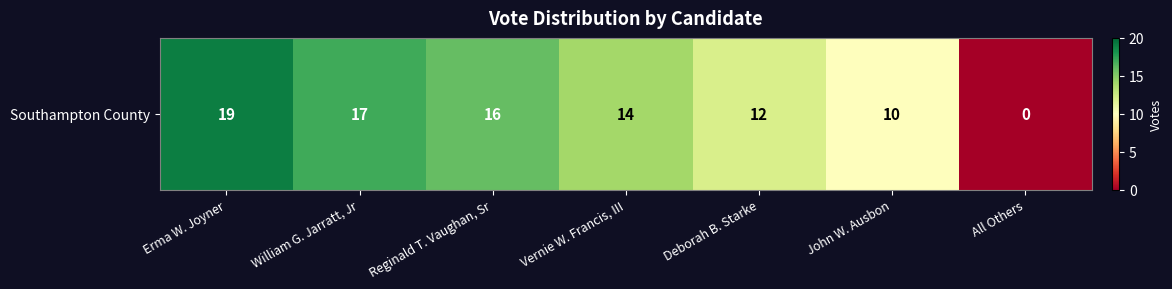

What is the change in value from Reginald T. Vaughan, Sr to John W. Ausbon?

-6